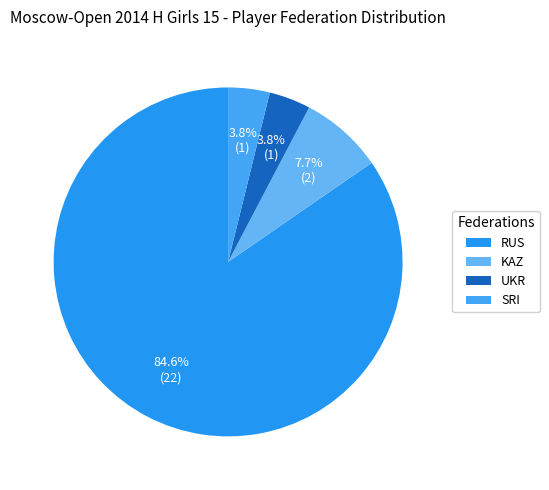

What is the change in value from KAZ to SRI?

-1